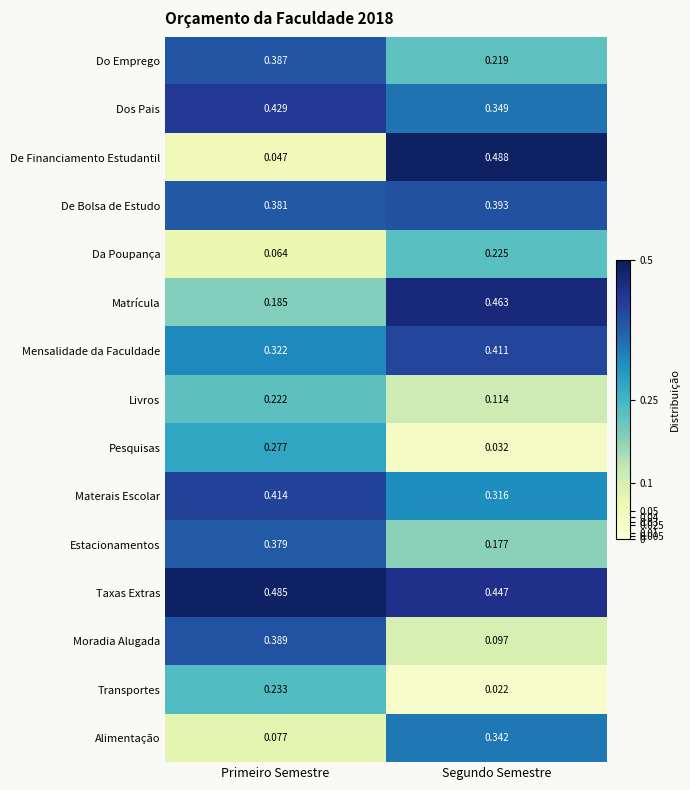

Which label corresponds to the smallest value in the chart?

Segundo Semestre